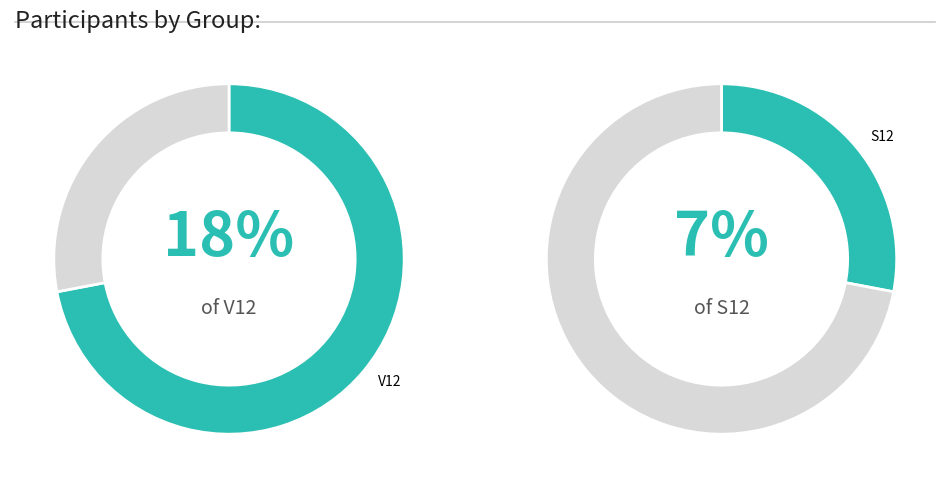

Which category accounts for the majority?

V12